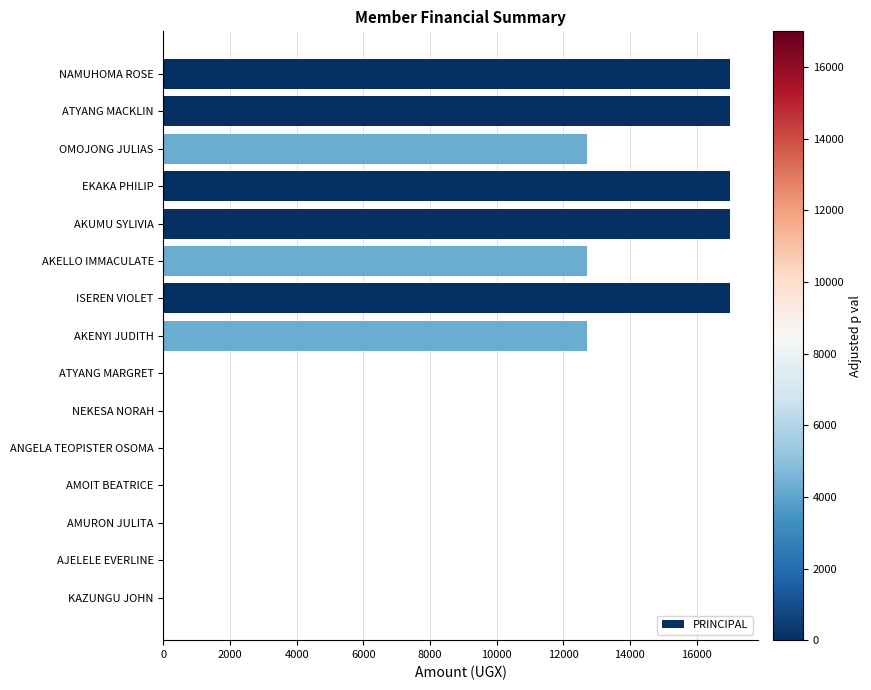

Reading top to bottom, extract all data points from this chart.

NAMUHOMA ROSE=17000	ATYANG MACKLIN=17000	OMOJONG JULIAS=12700	EKAKA PHILIP=17000	AKUMU SYLIVIA=17000	AKELLO IMMACULATE=12700	ISEREN VIOLET=17000	AKENYI JUDITH=12700	ATYANG MARGRET=0	NEKESA NORAH=0	ANGELA TEOPISTER OSOMA=0	AMOIT BEATRICE=0	AMURON JULITA=0	AJELELE EVERLINE=0	KAZUNGU JOHN=0